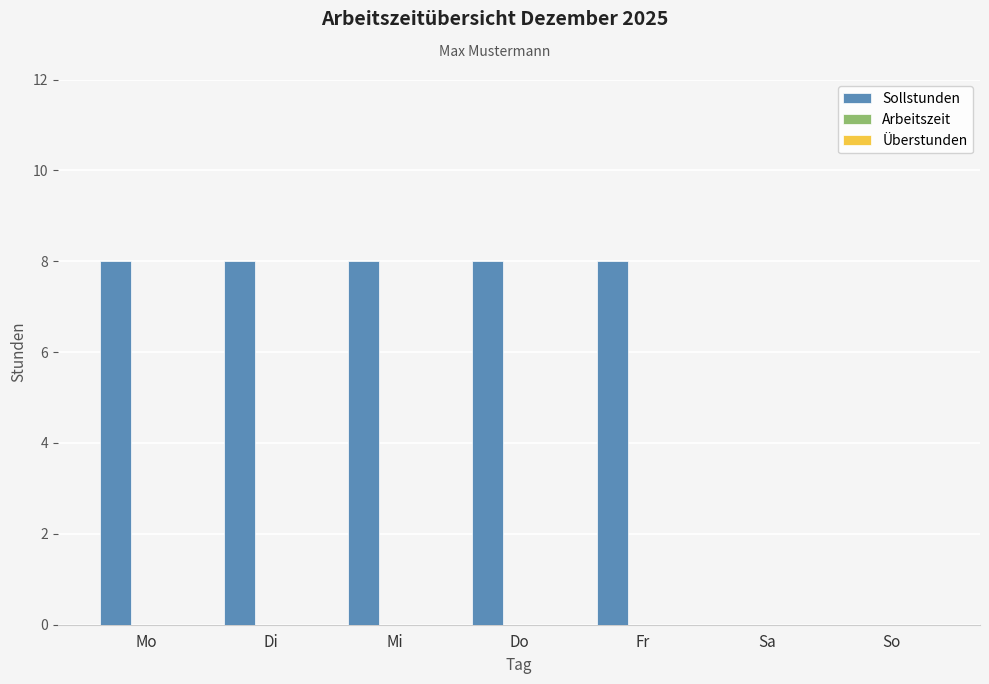

Are the bars horizontal?

No